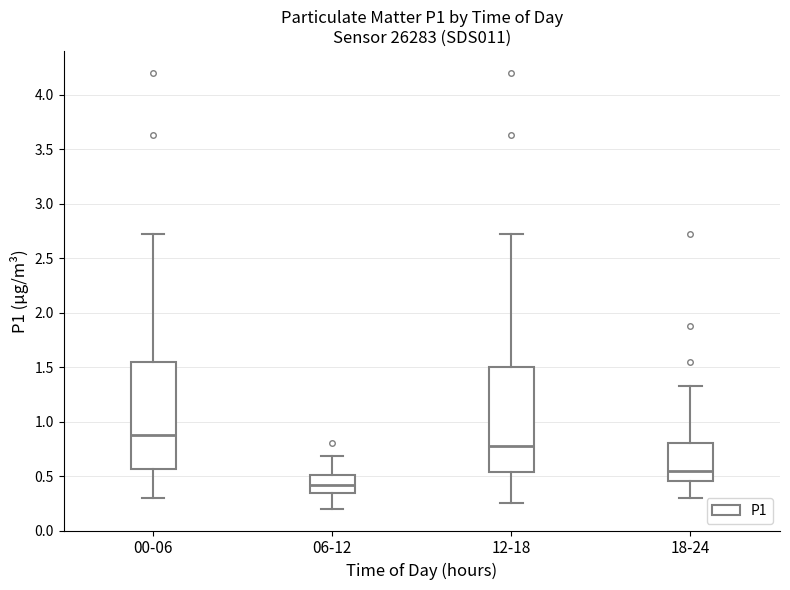

Which box's median line is the highest?

00-06